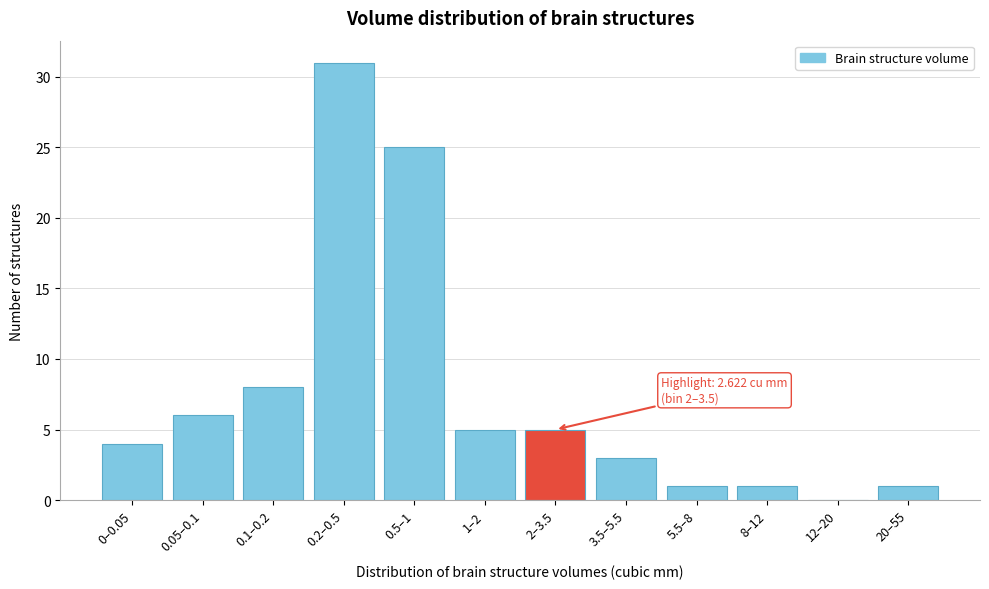

Reading left to right, extract all data points from this chart.

0–0.05=4	0.05–0.1=6	0.1–0.2=8	0.2–0.5=31	0.5–1=25	1–2=5	2–3.5=5	3.5–5.5=3	5.5–8=1	8–12=1	12–20=0	20–55=1